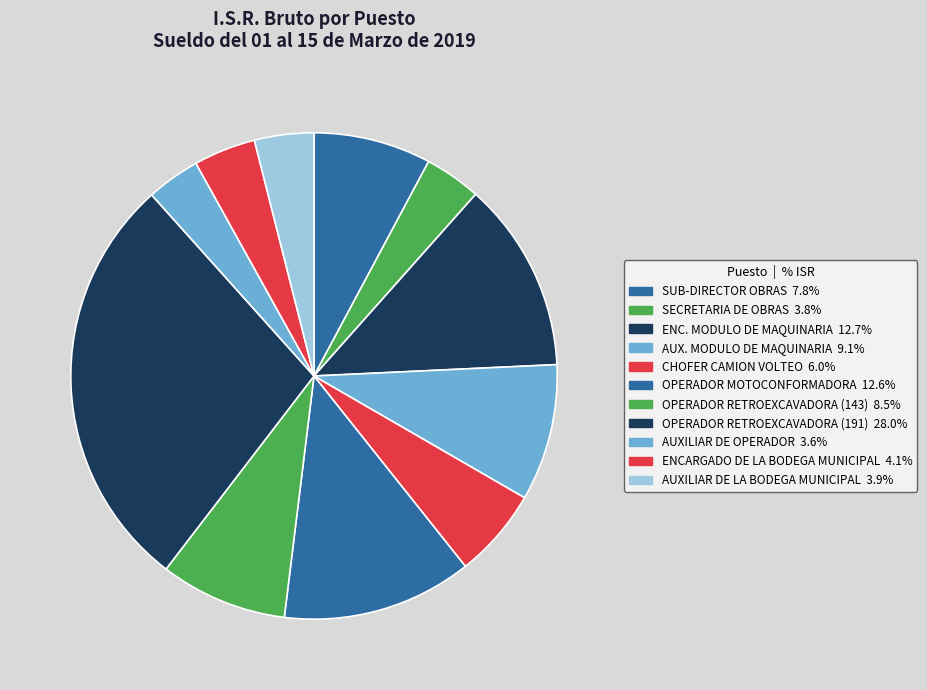

How many slices are in this pie chart?

11